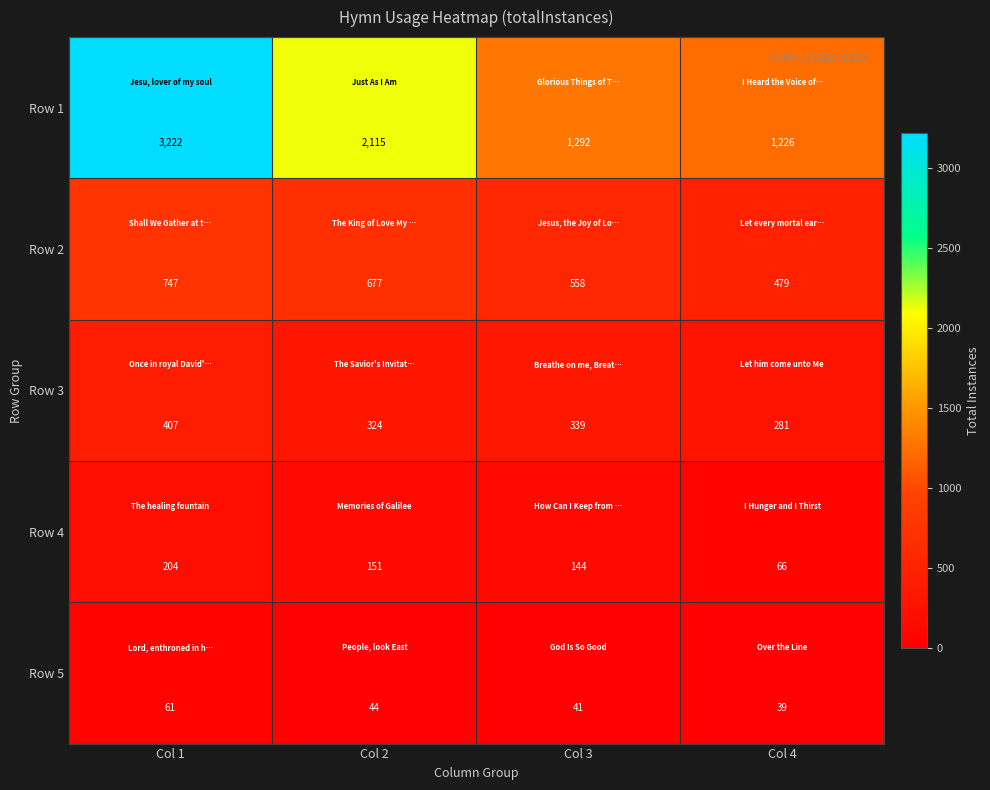

The value of Row 5 at Col 2 is 44. True or false?

True